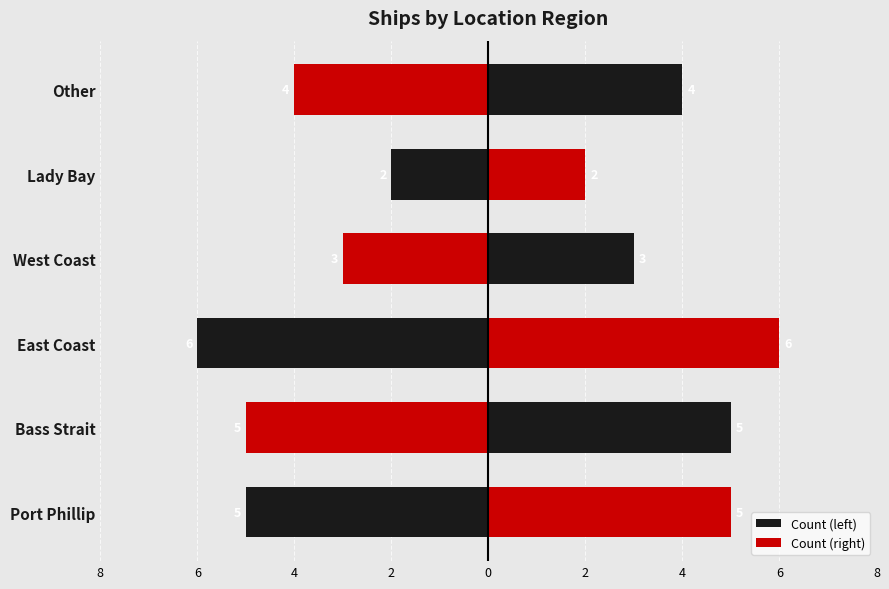

What is the value of the Count (right) bar at the 5th from the left?

2